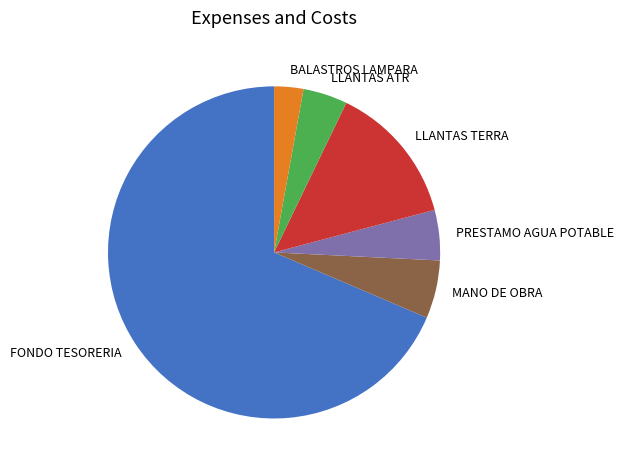

The FONDO TESORERIA slice represents 69% of the pie. True or false?

True